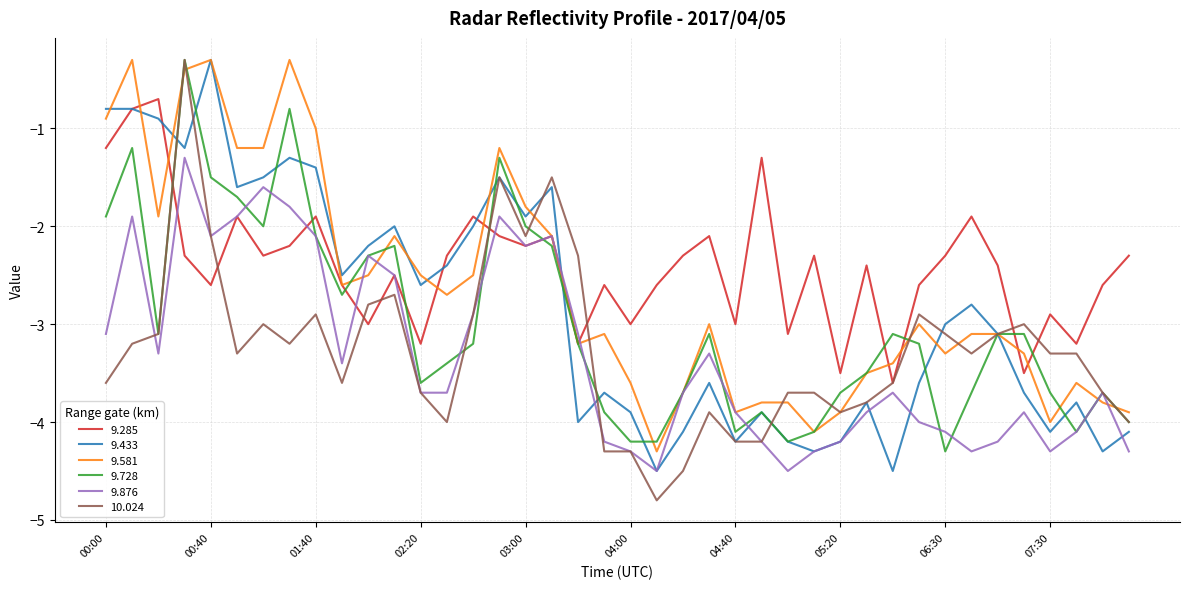

Which series has the largest total across all categories?

9.285